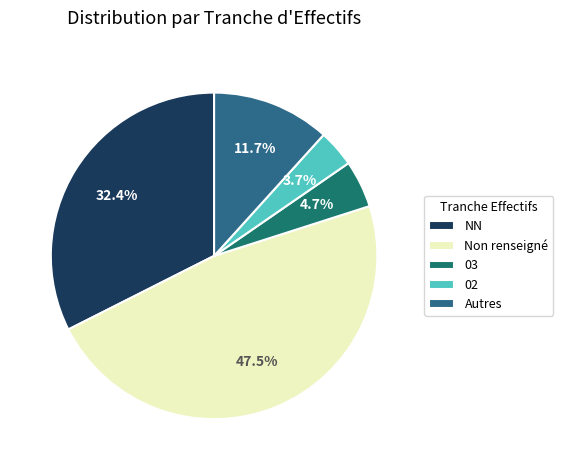

Is 02 the majority of the pie?

No